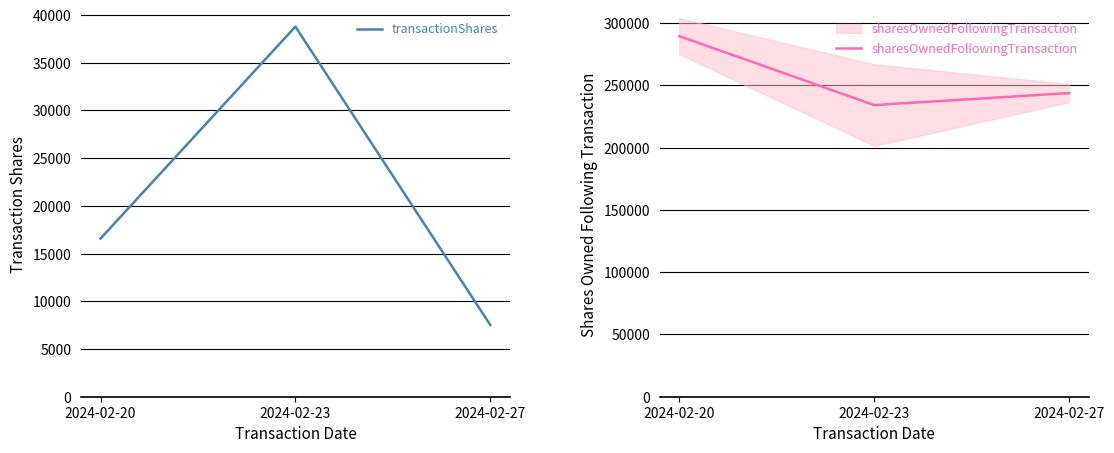

Is this an area chart (filled region under the line)?

No